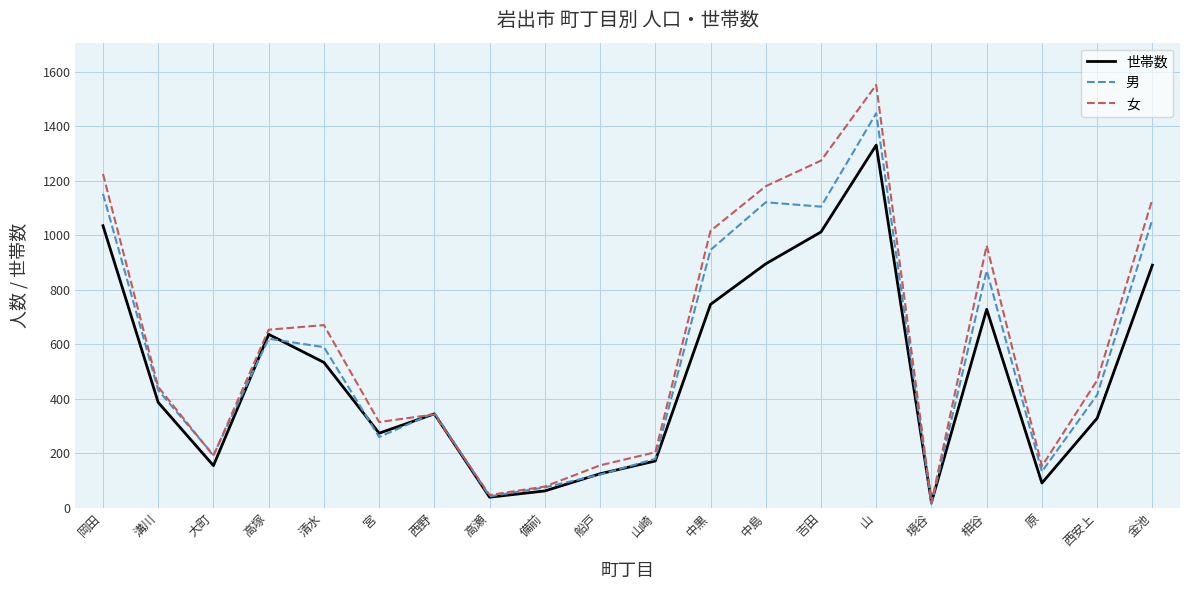

Rank the series at 中黒 from lowest to highest value.

世帯数, 男, 女